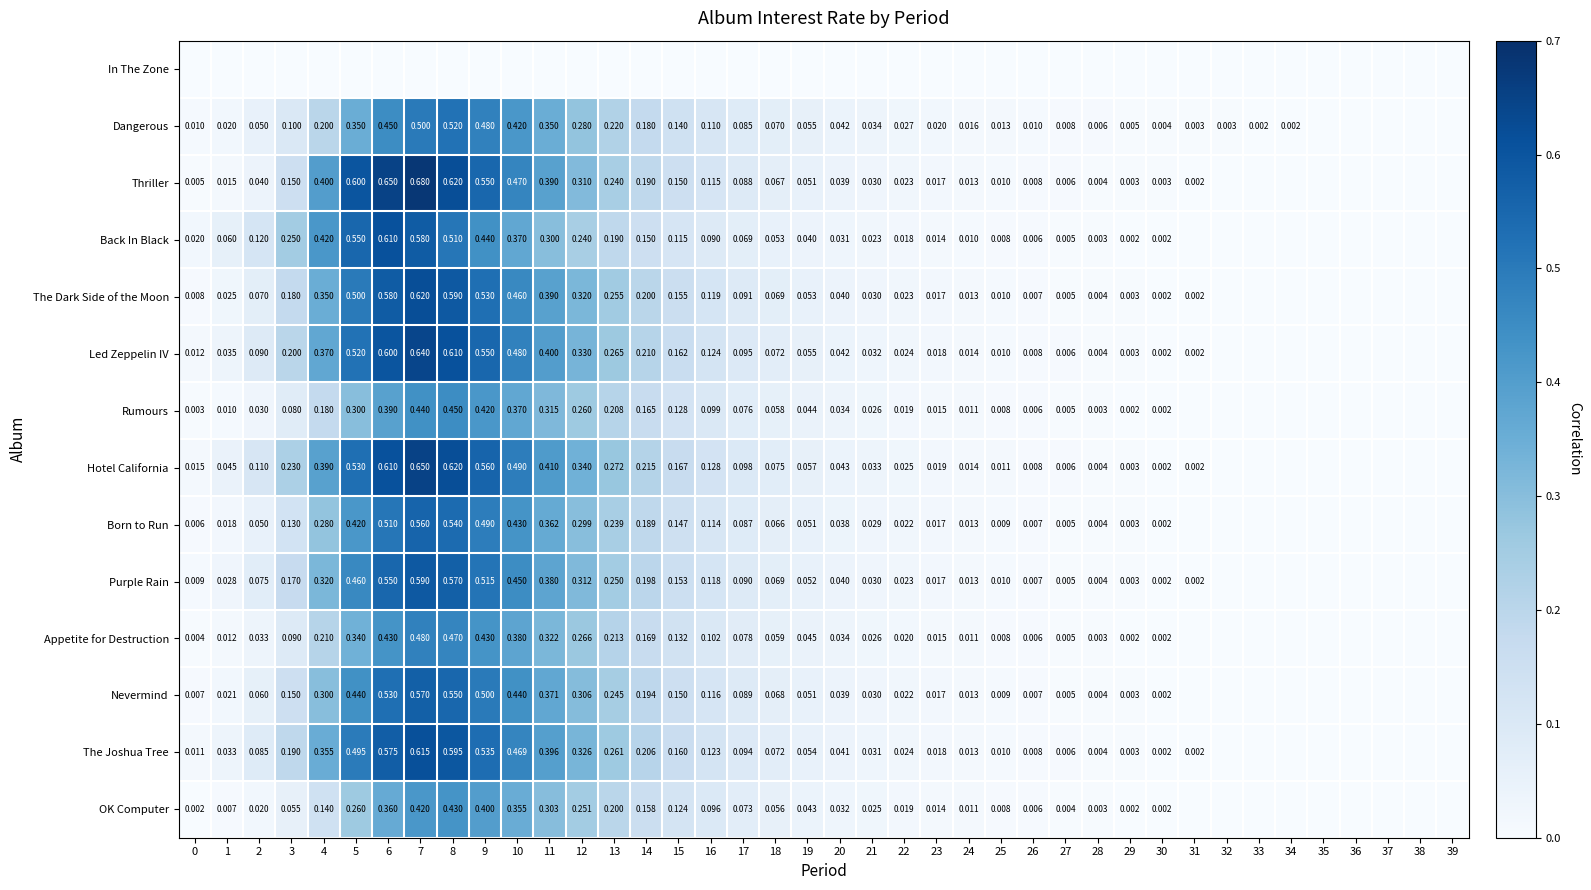

Is the value of Dangerous at 33 greater than the value of Born to Run at 11?

No